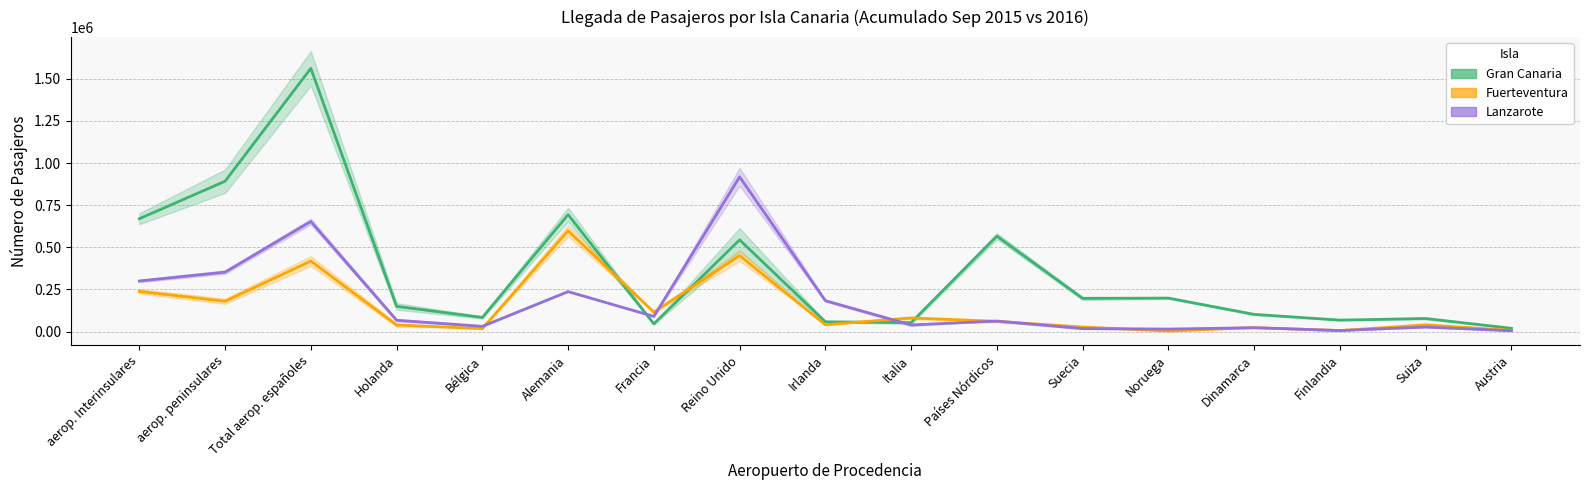

True or false: Gran Canaria has a value of 102302.0 at Dinamarca.

True